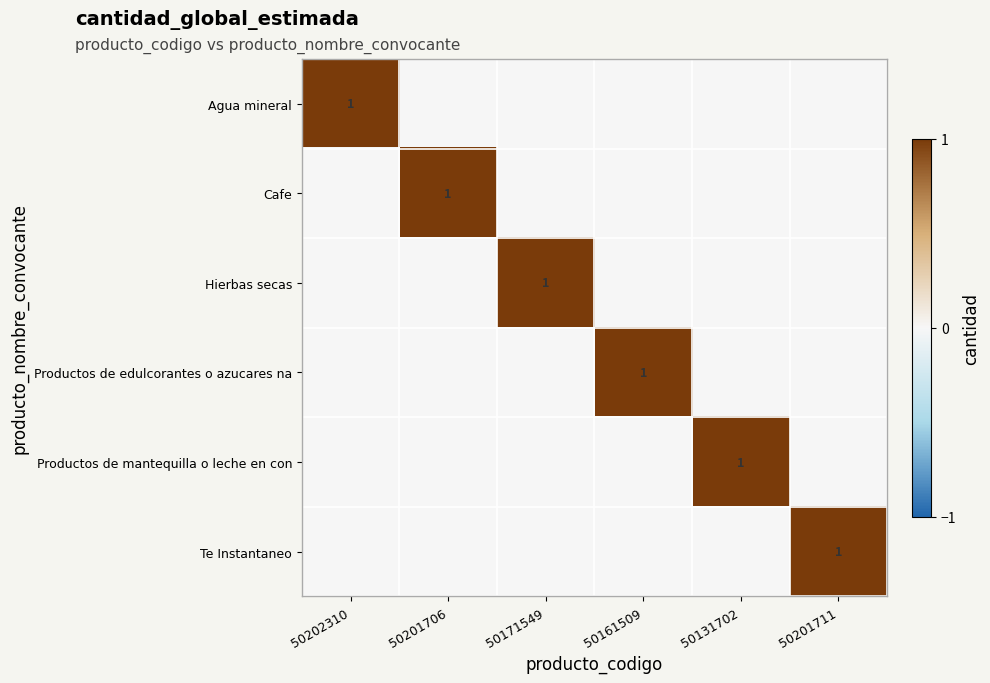

What is the greatest value displayed?

1